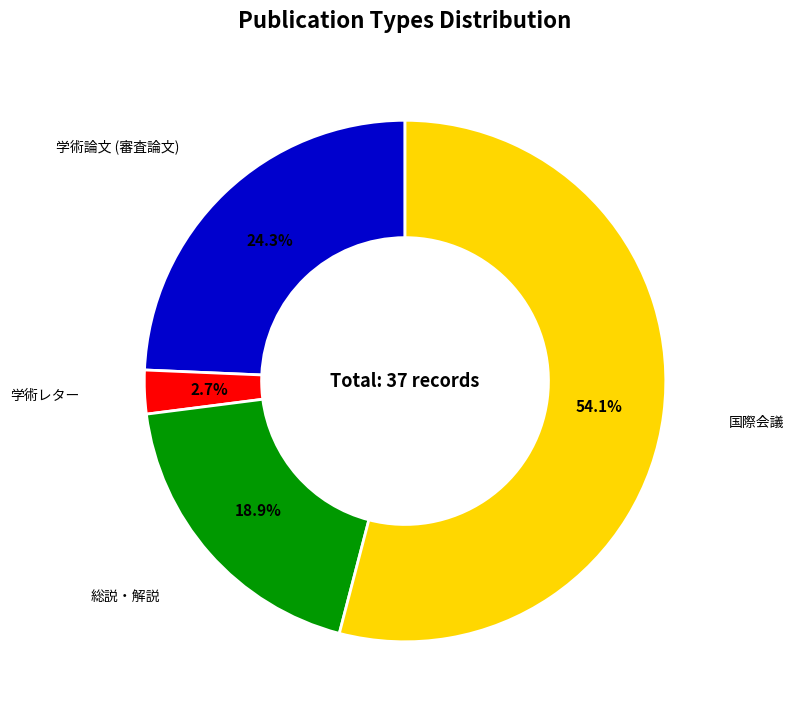

Is there a majority slice in this chart?

Yes